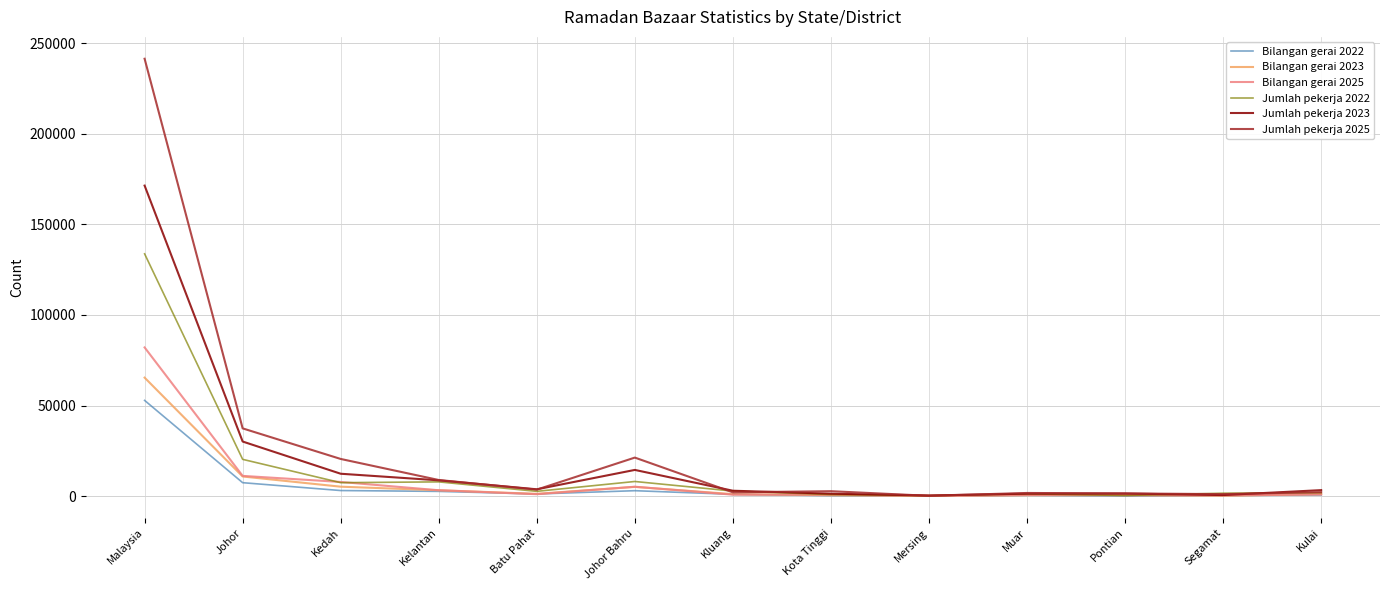

Which label corresponds to the largest value in the chart?

Malaysia